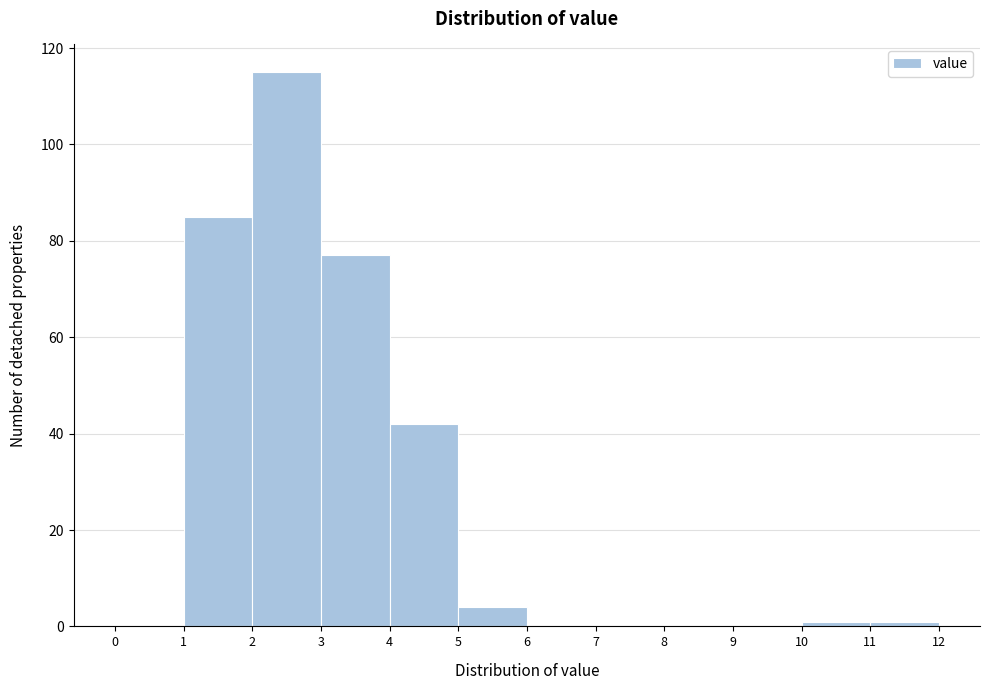

Over which range of the x-axis is the bar tallest?

2 to 3